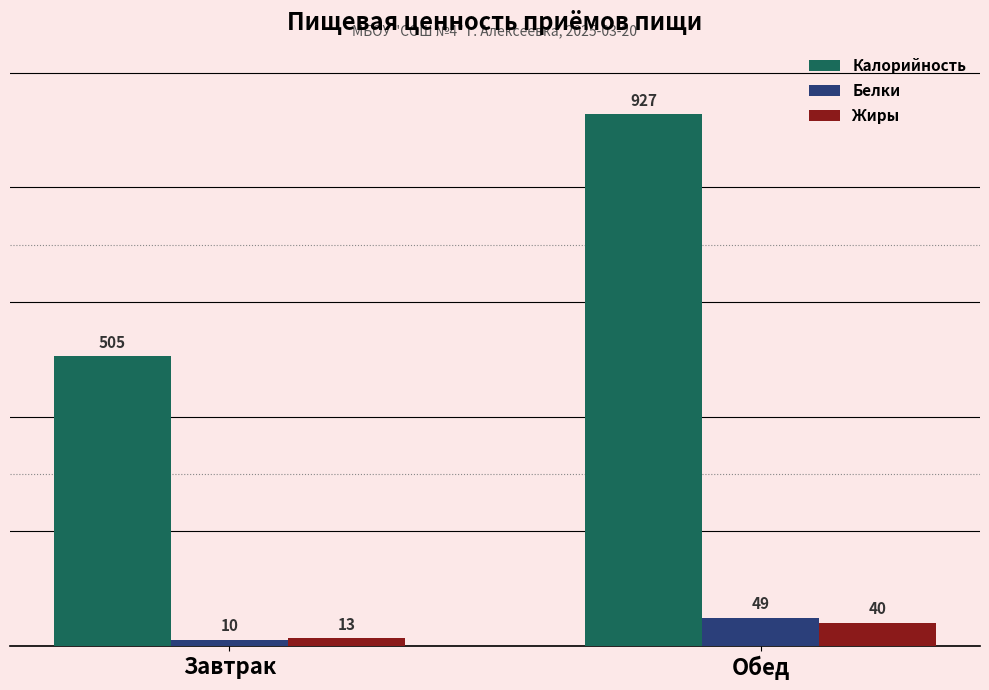

What is the difference between the highest and lowest values at Завтрак?

495